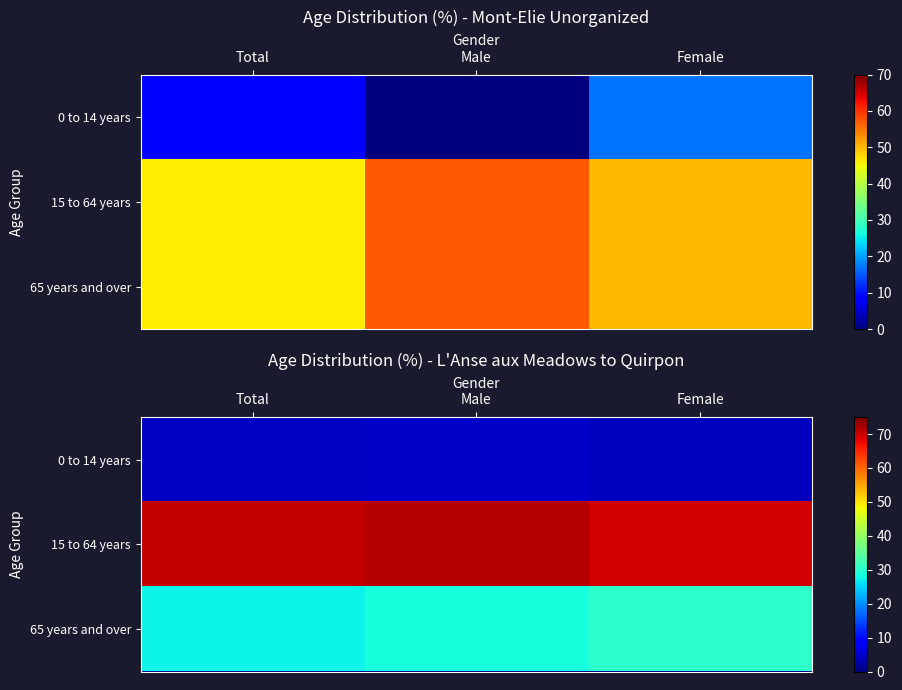

Which label corresponds to the smallest value in the chart?

Female